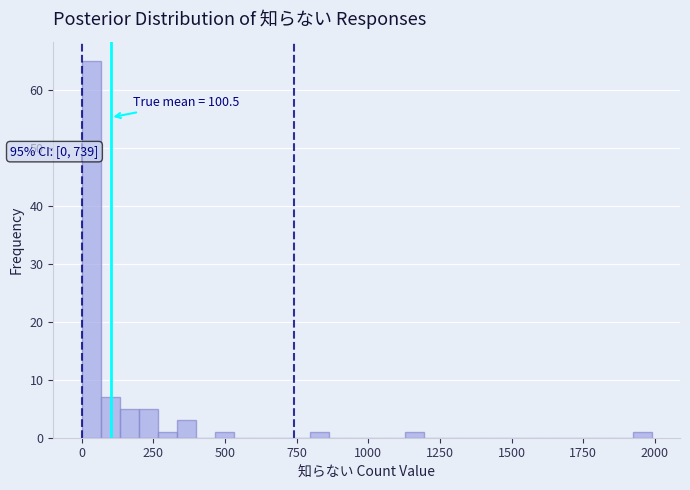

Read against the x-axis, roughly where is the centre of the tallest bar?

50